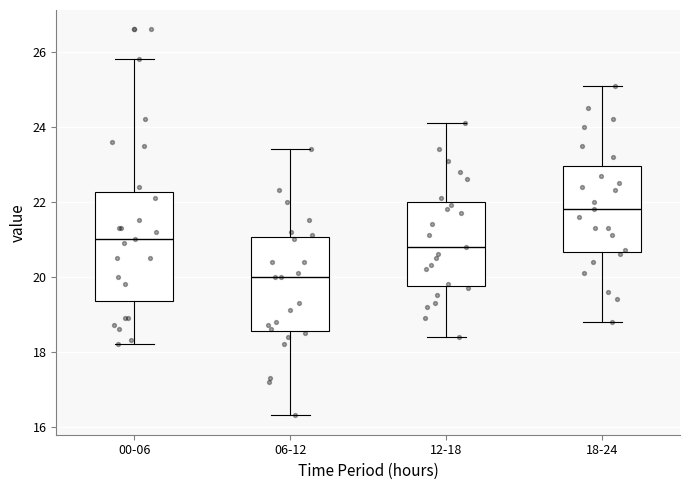

Reading left to right, transcribe this box plot: for each box, give where its median line is, the range the box spans, and where its two whiskers end, as read against the y-axis. The values are not printed on the chart, so give them approximately, as read against the axis.

00-06: median 21.0, box 19.4 to 22.2, whiskers 18.2 to 25.8
06-12: median 20.0, box 18.6 to 21.0, whiskers 16.4 to 23.4
12-18: median 20.8, box 19.8 to 22.0, whiskers 18.4 to 24.2
18-24: median 21.8, box 20.6 to 23.0, whiskers 18.8 to 25.2